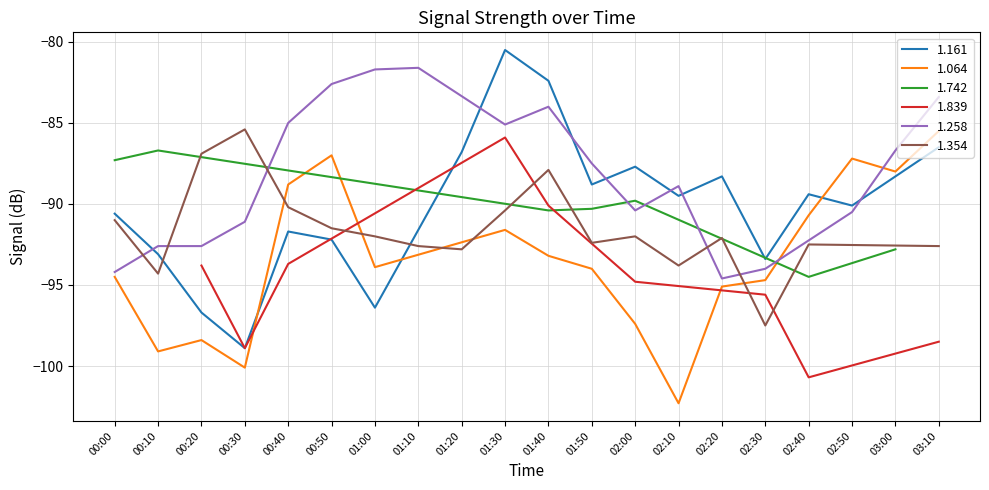

What is the lowest value of the 1.161 series?

-98.9